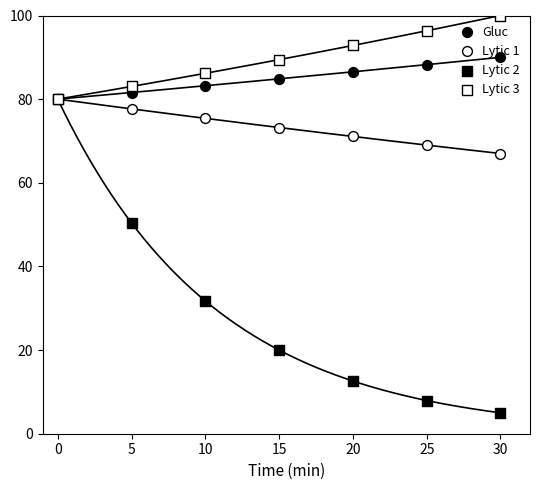

At how many categories does at least one series exceed 48?

7